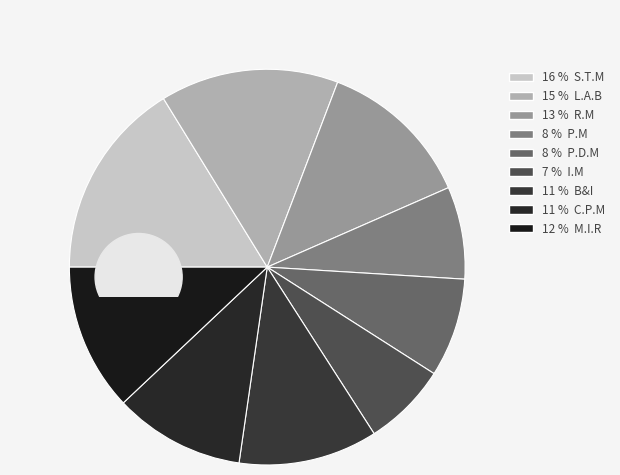

The S.T.M slice represents 16% of the pie. True or false?

True